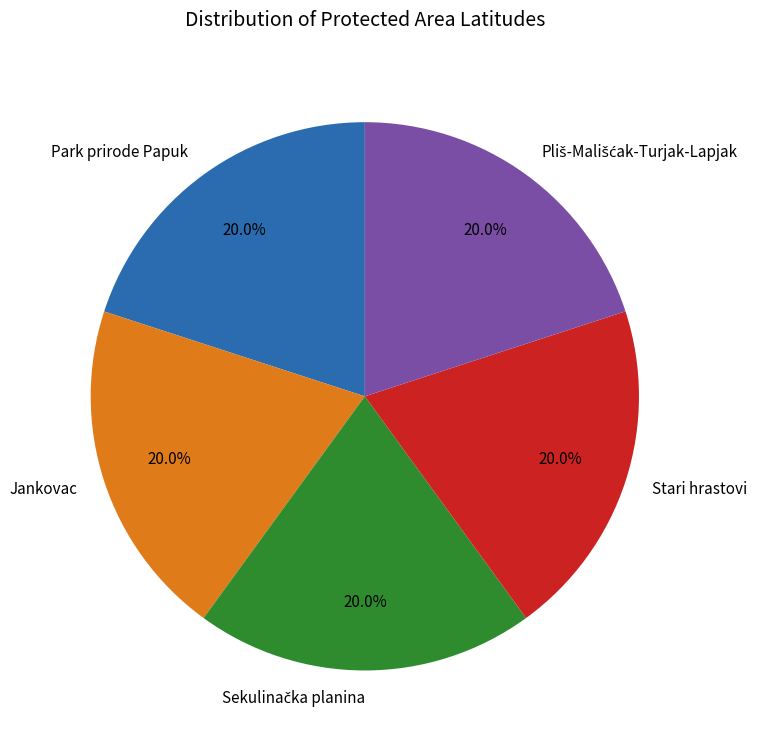

Is there any slice that represents more than half of the pie?

No